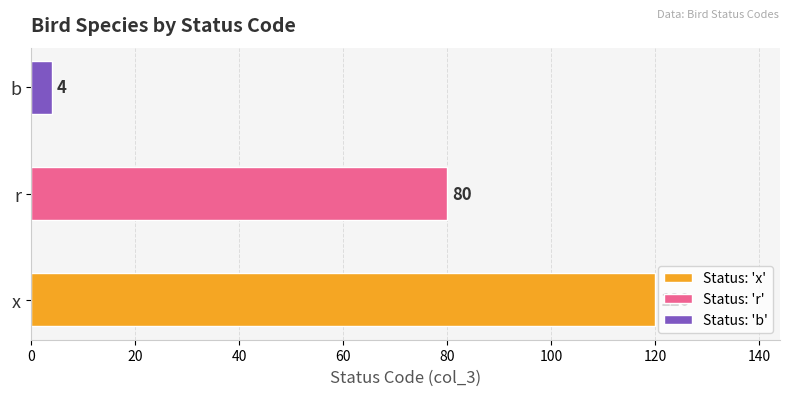

True or false: the data shows 80 at r.

True